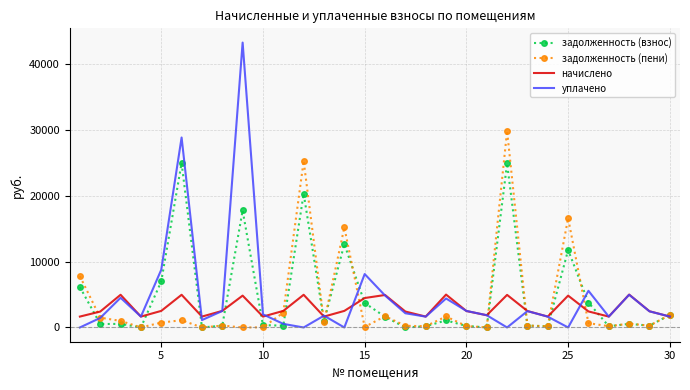

What is the difference between the maximum and second lowest values in the задолженность (пени) series?

29828.7